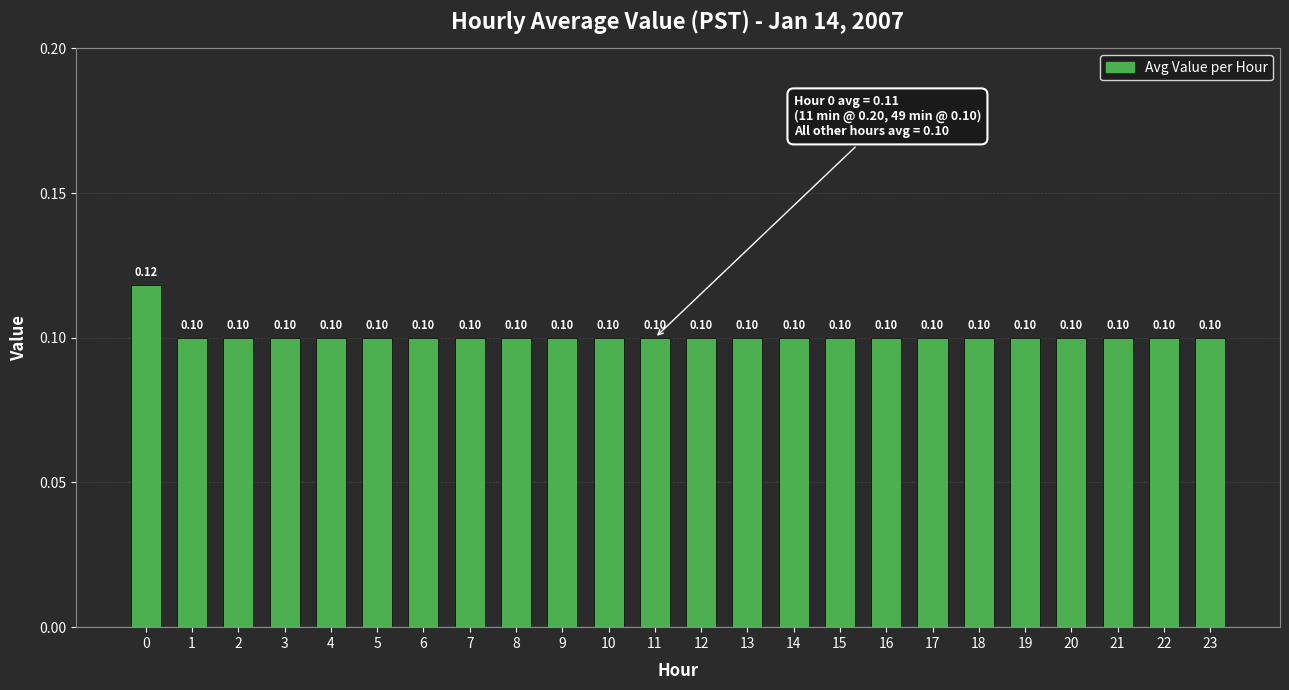

Read the value at 13.

0.1